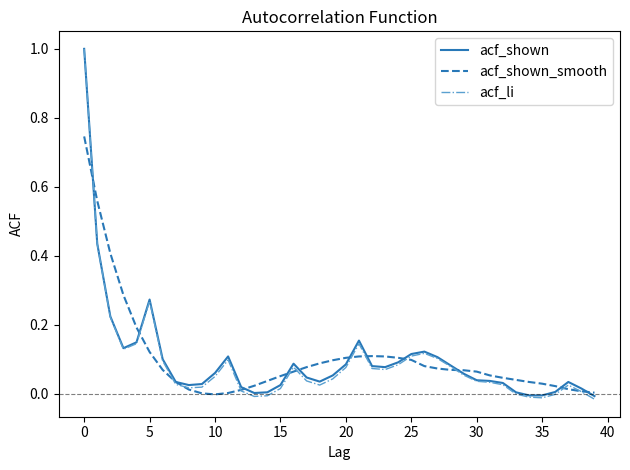

Which series has the widest spread of values?

acf_li